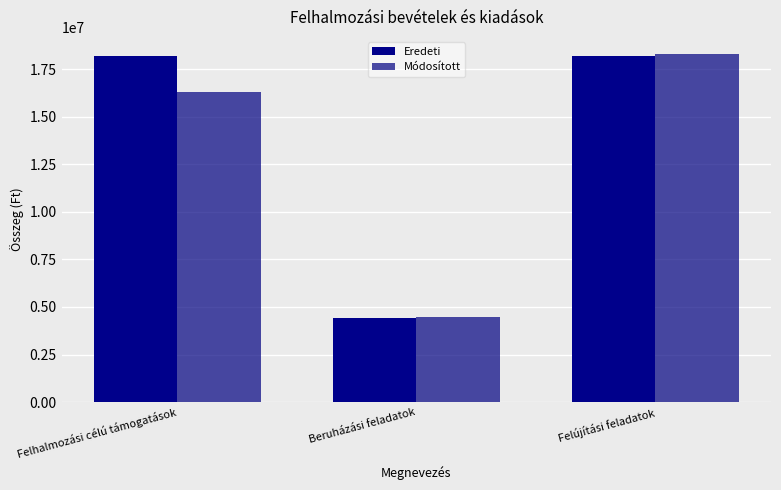

What is the maximum value shown in the chart?

18293700